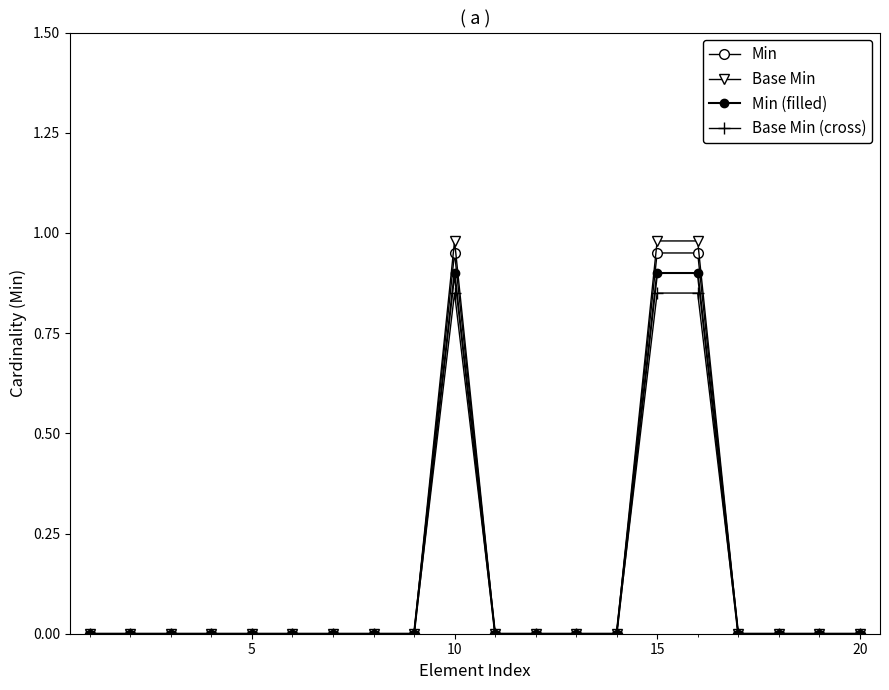

How many lines are shown in the chart?

4